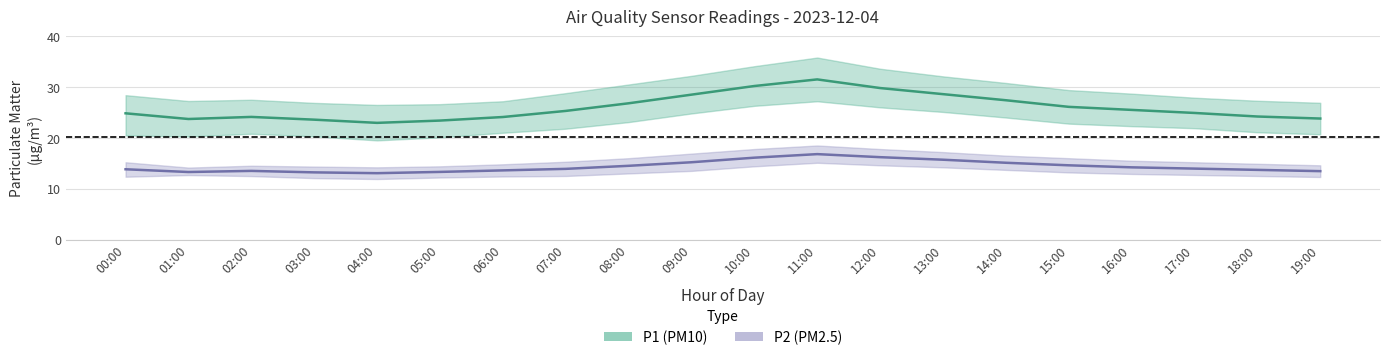

Which series has the widest spread of values?

P1_upper